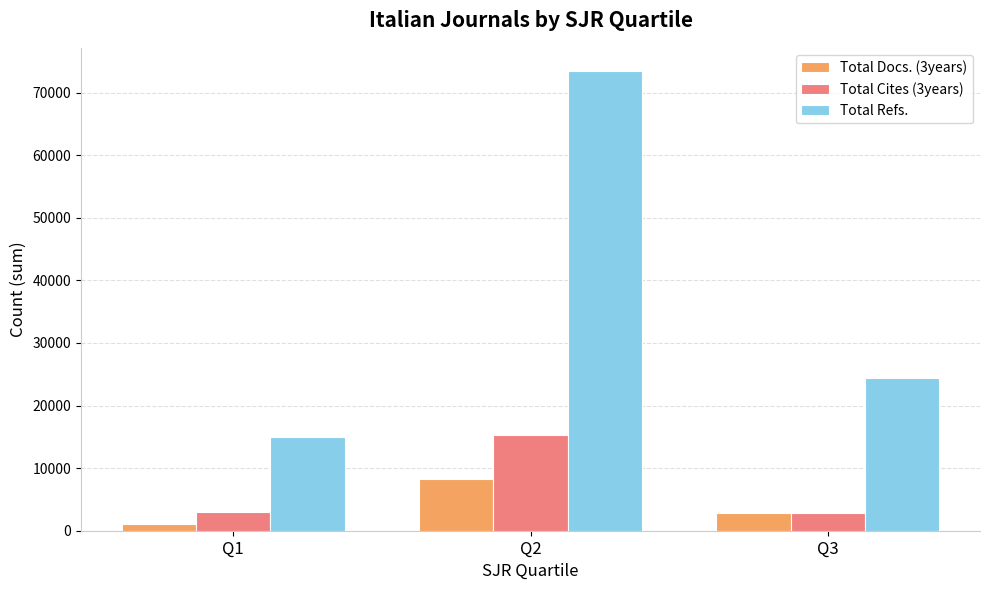

What is the highest value of the Total Docs. (3years) series?

8273